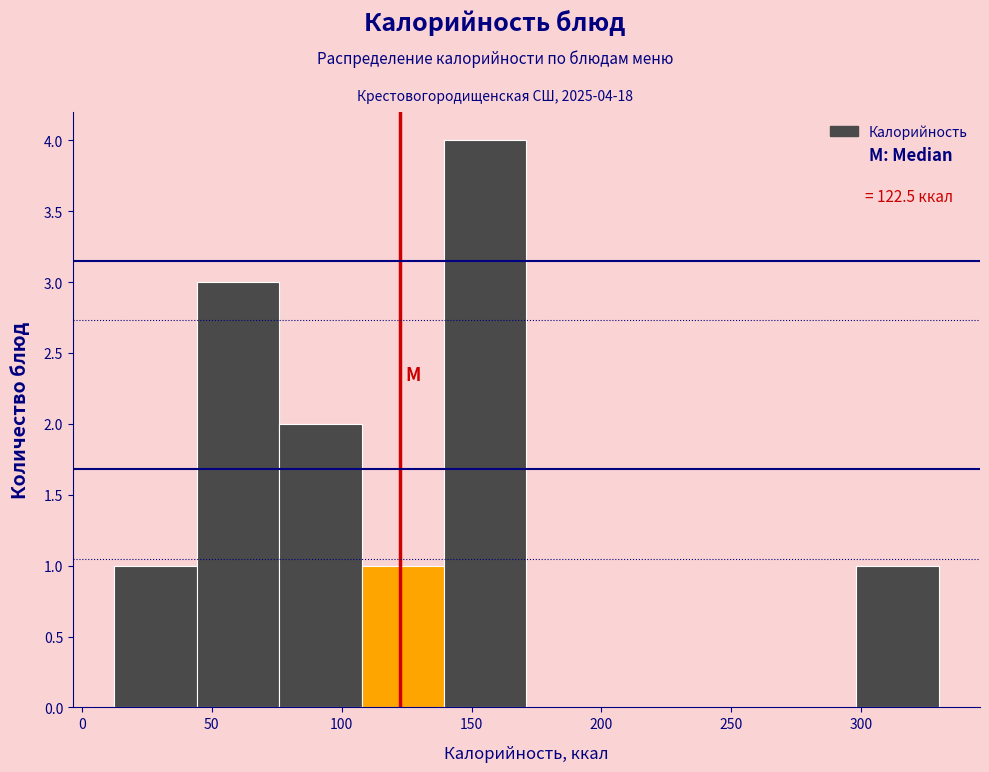

Over which range of the x-axis is the bar tallest?

140 to 170